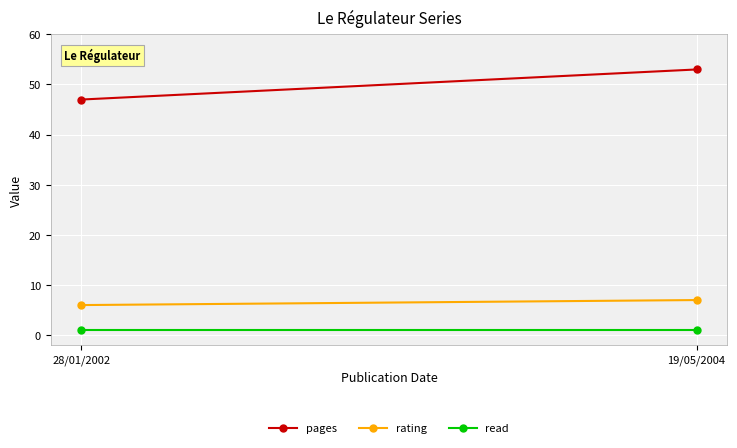

What is the sum of all read values?

2